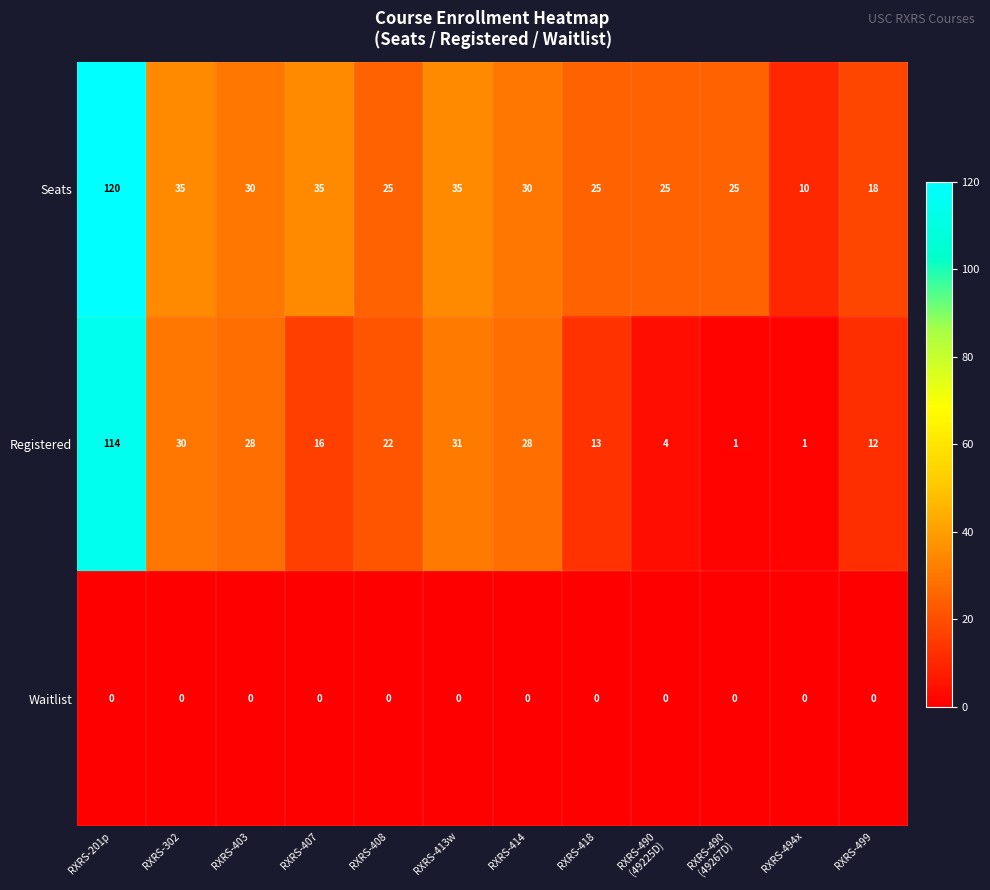

What is the difference between the maximum and minimum values in the Seats series?

110